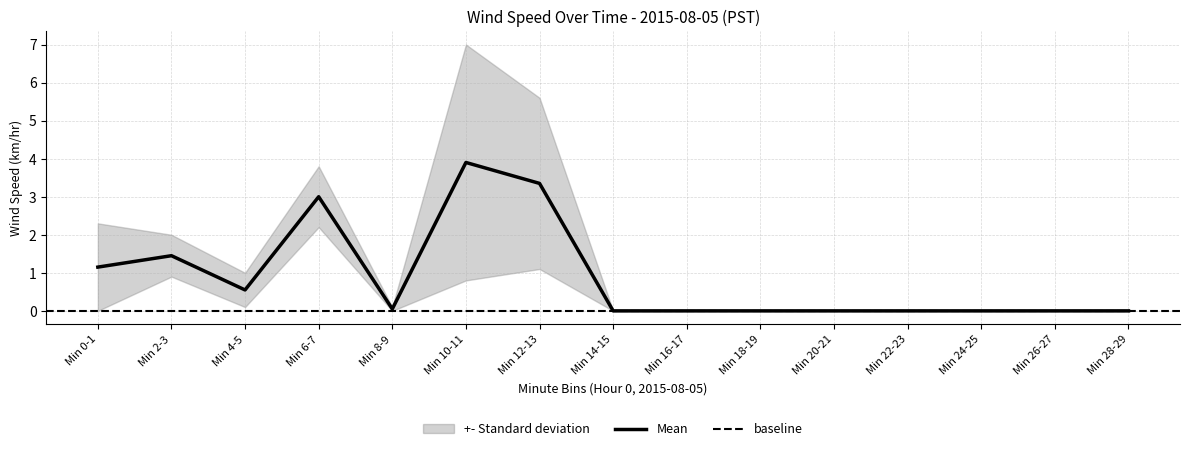

The value of Mean at Min 28-29 is -2.7. True or false?

False